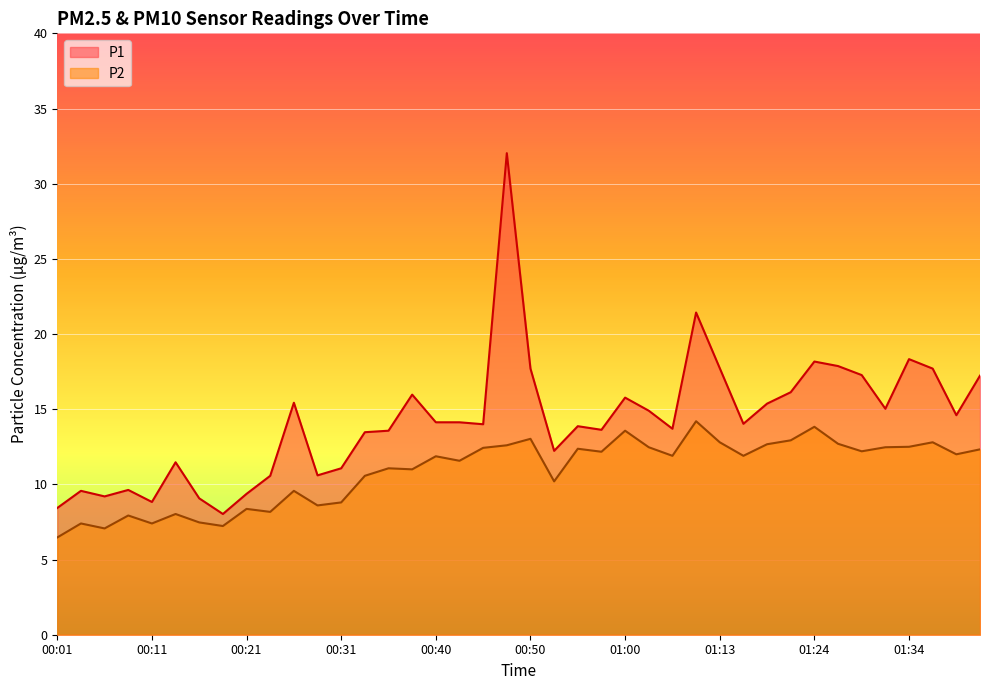

True or false: P2 and P1 intersect in this chart.

False